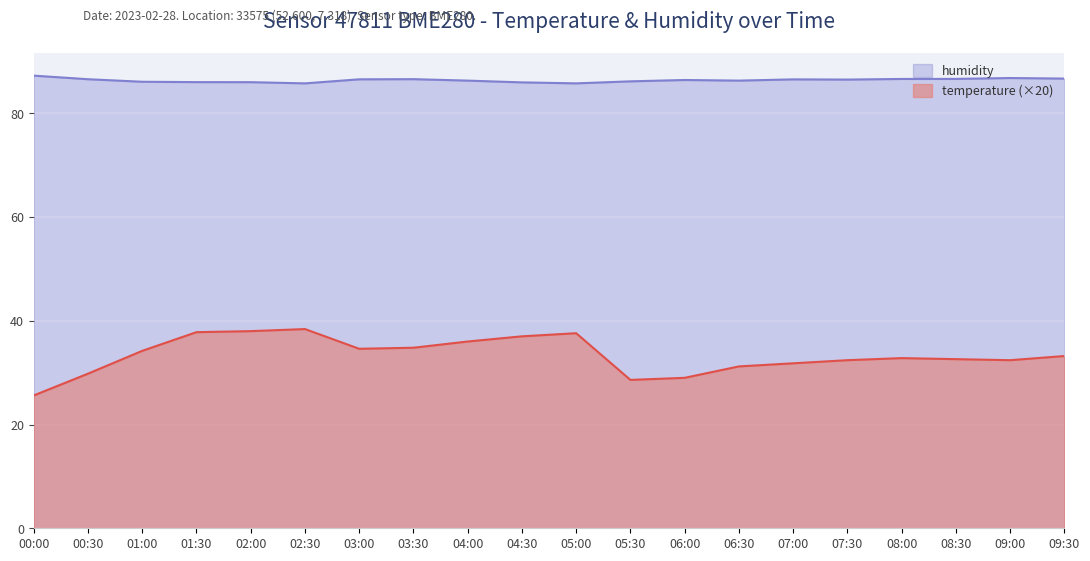

What position from the right is 00:00?

20